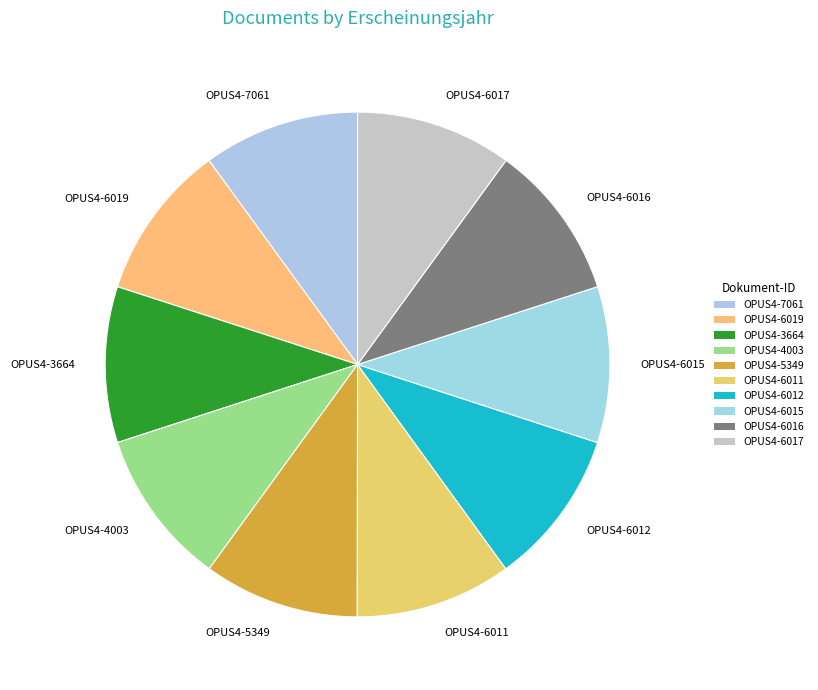

Approximately how many times larger is the value at OPUS4-6011 compared to OPUS4-6012?

1.0